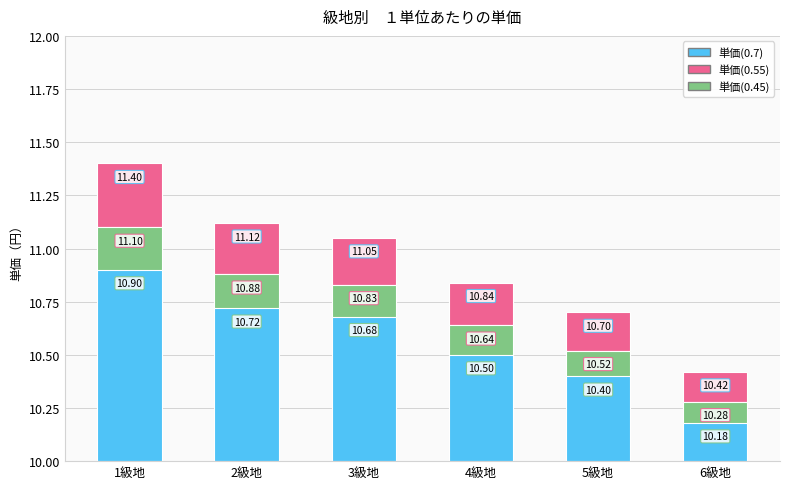

How many bars are there in total?

18